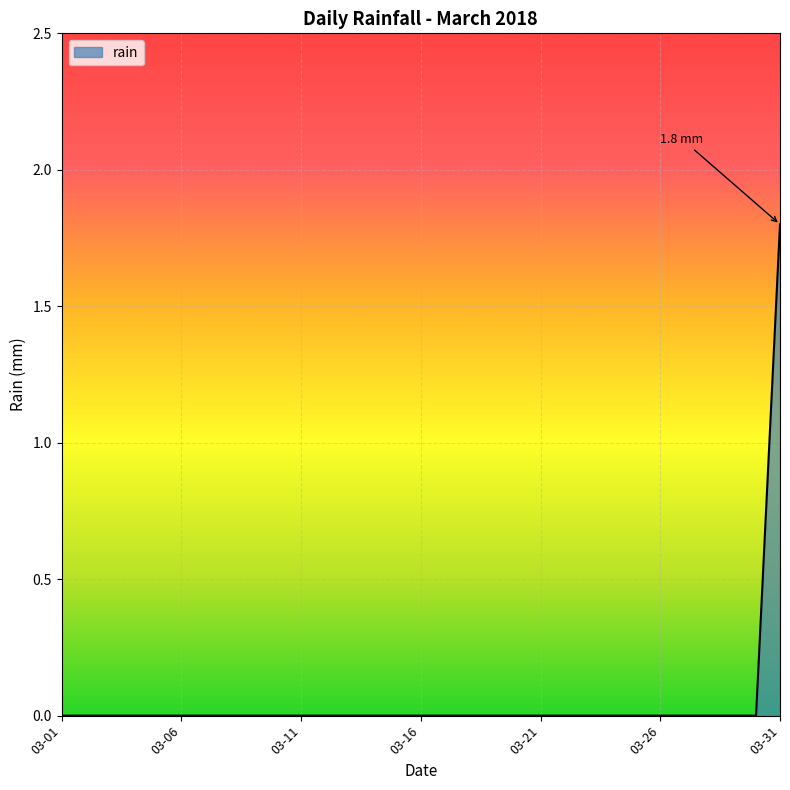

What is the difference between the maximum and minimum values?

1.8